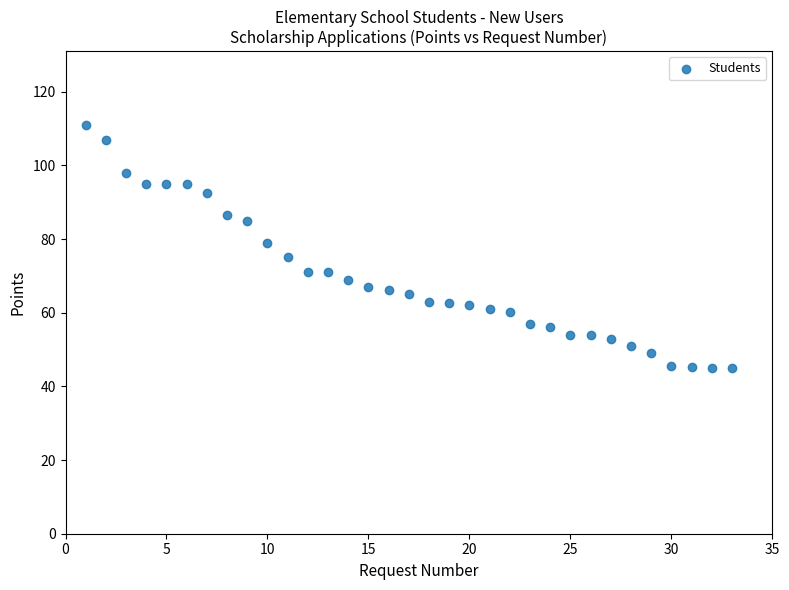

What is the range of Y values (max minus min)?

66.0